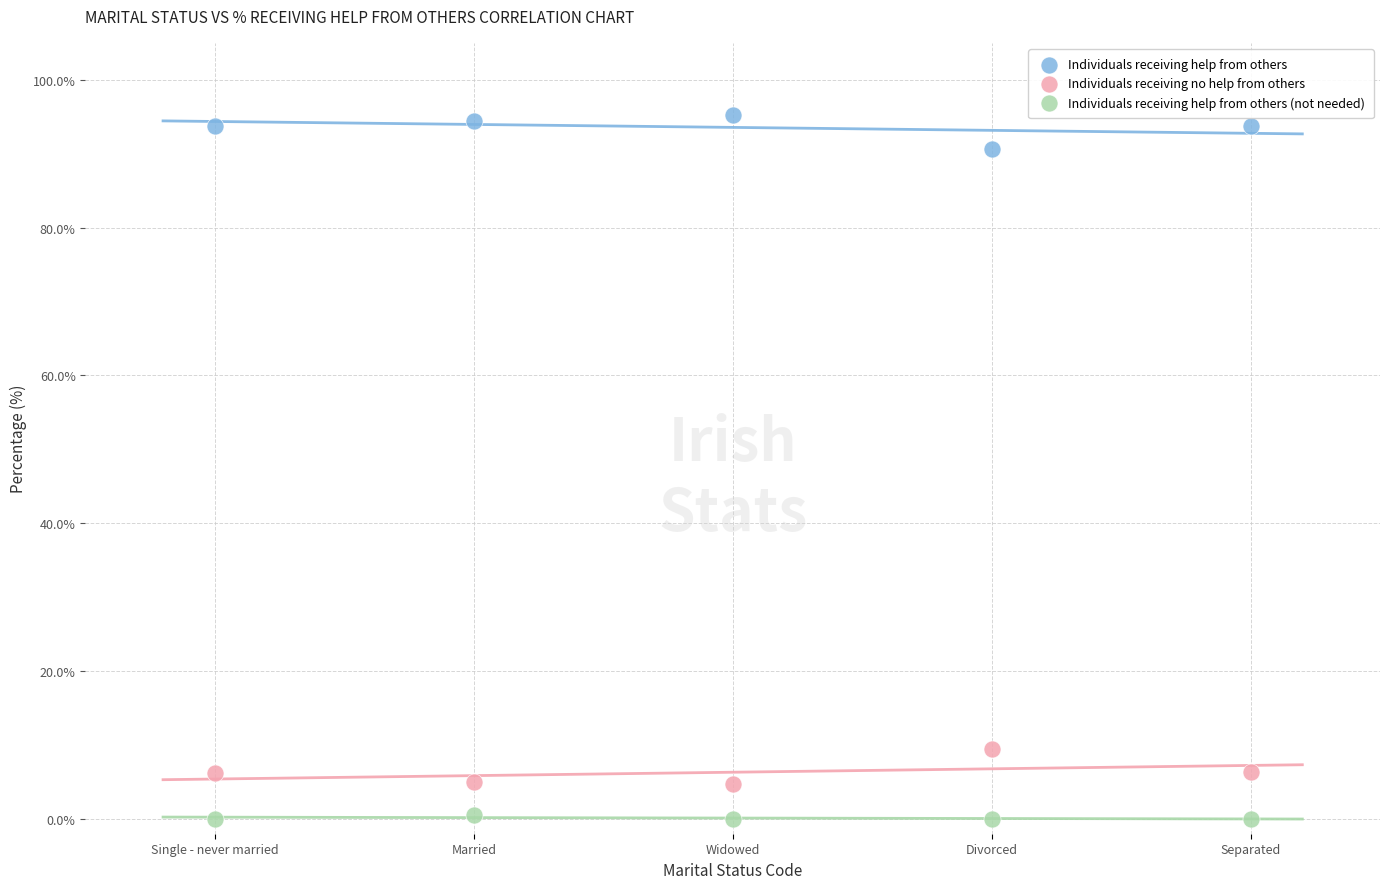

Across all series, what Y value is closest to 47?

9.4